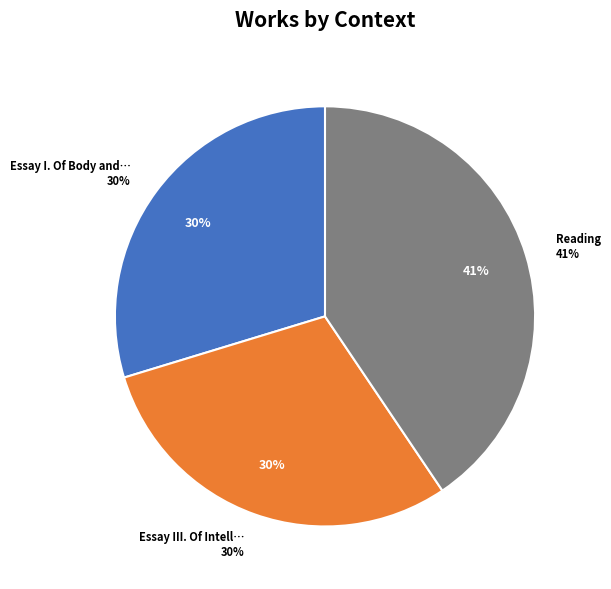

To the nearest percent, what portion does Reading represent?

41%